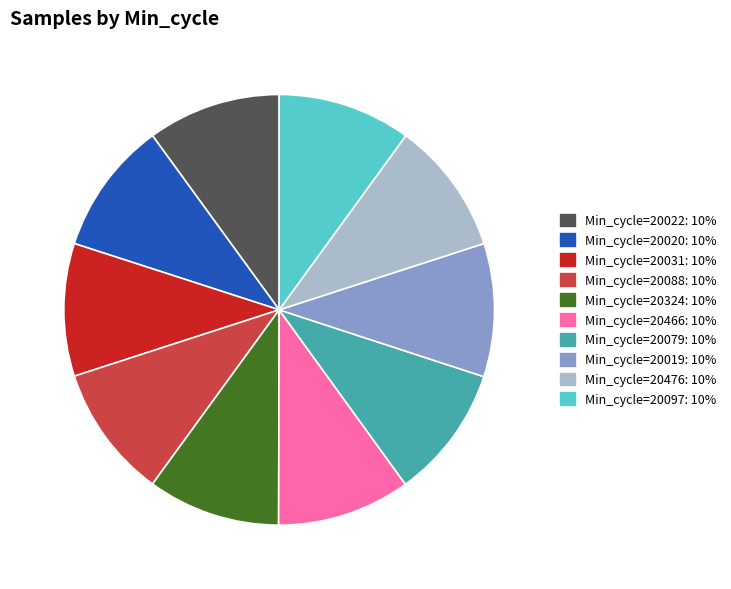

Is there any slice that represents more than half of the pie?

No